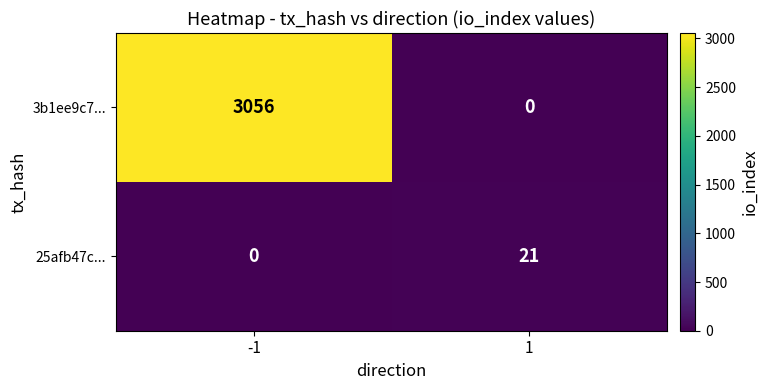

What is the maximum value for 25afb47c...?

21